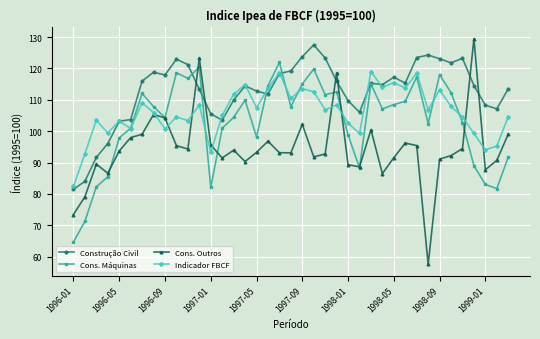

What is the greatest value displayed?

129.5